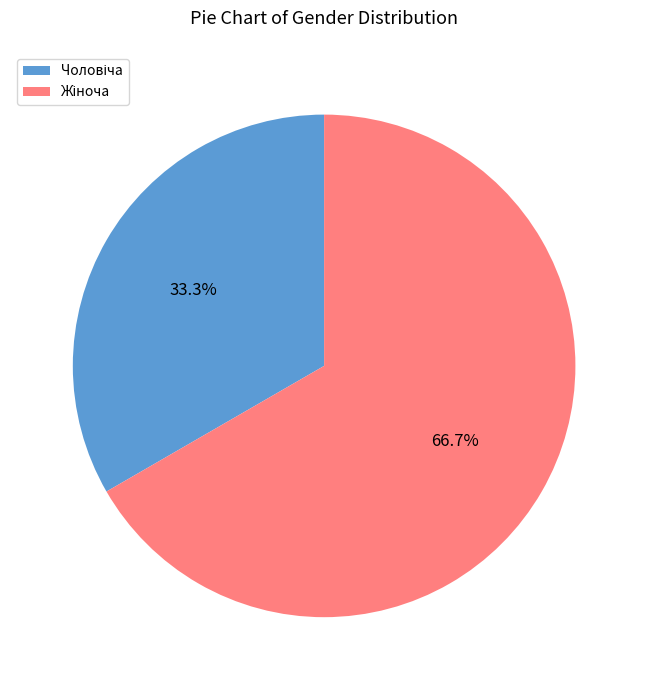

Is there any slice that represents more than half of the pie?

Yes